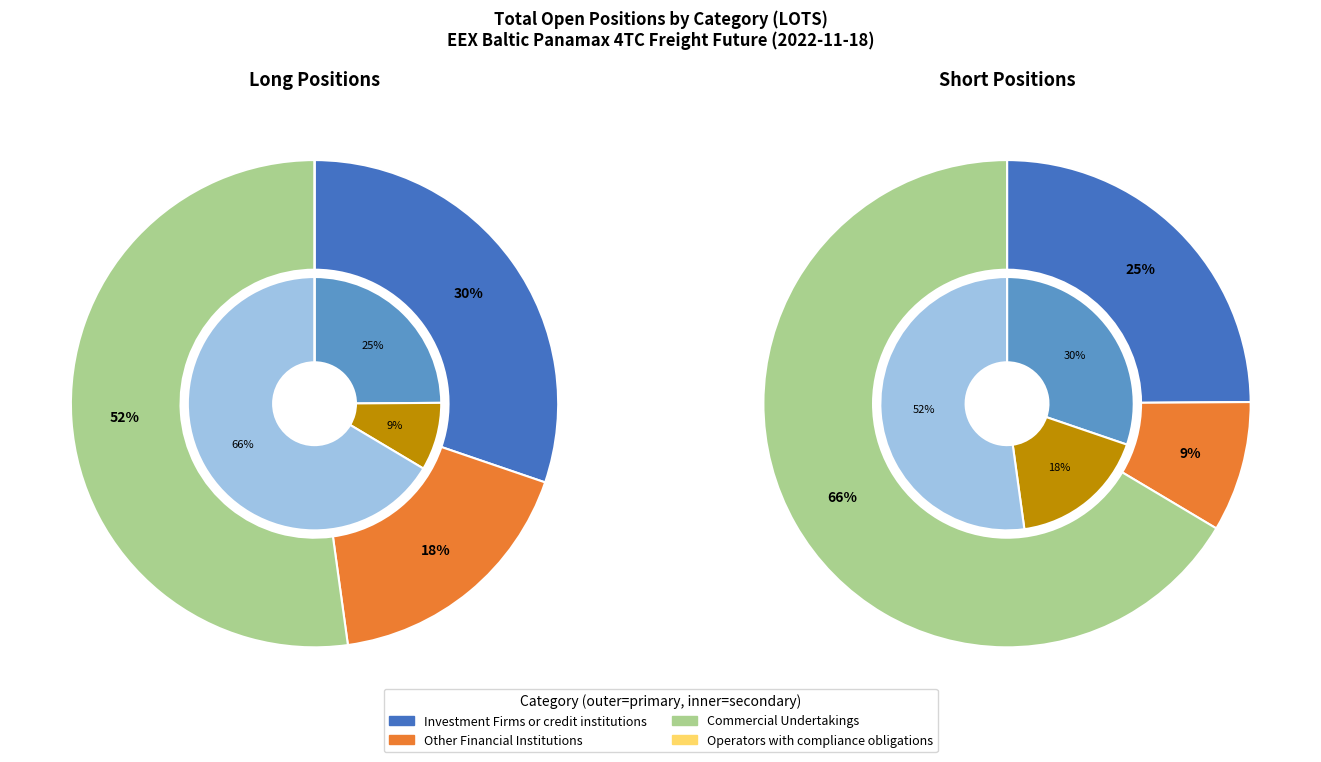

To the nearest percent, what portion does Other Financial Institutions represent?

18%